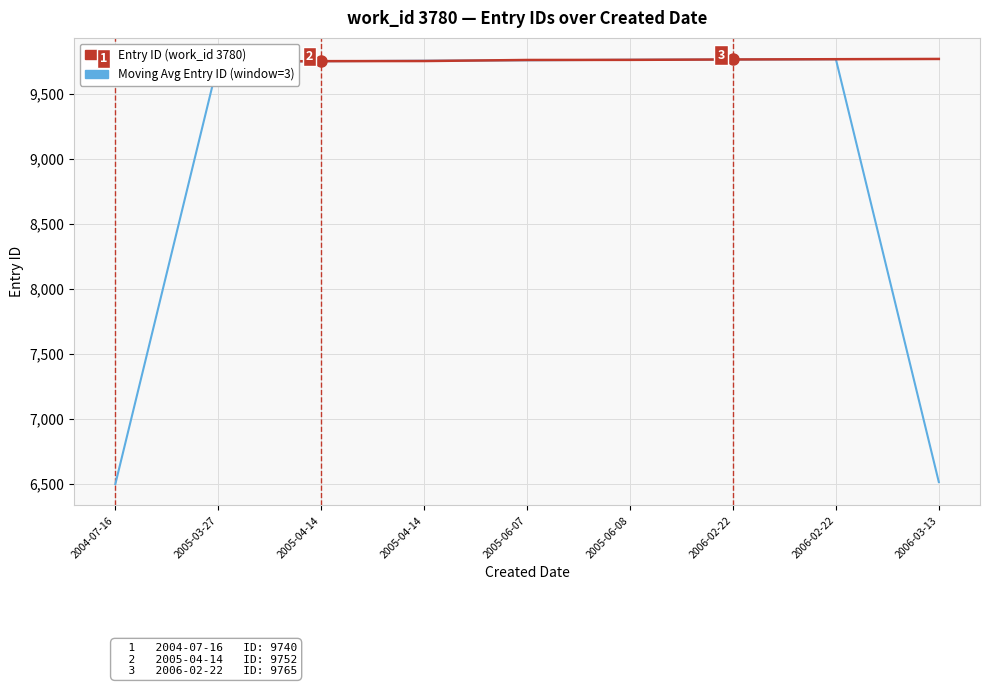

What is the average value of the Entry ID (work_id 3780) series?

9757.6